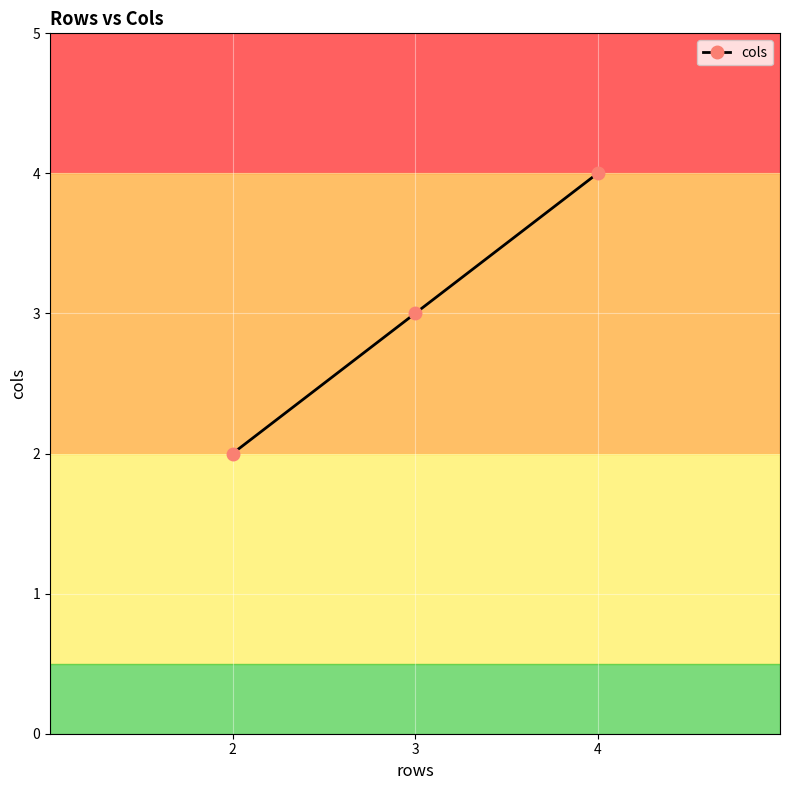

What is the value of the 3rd point from the left?

4